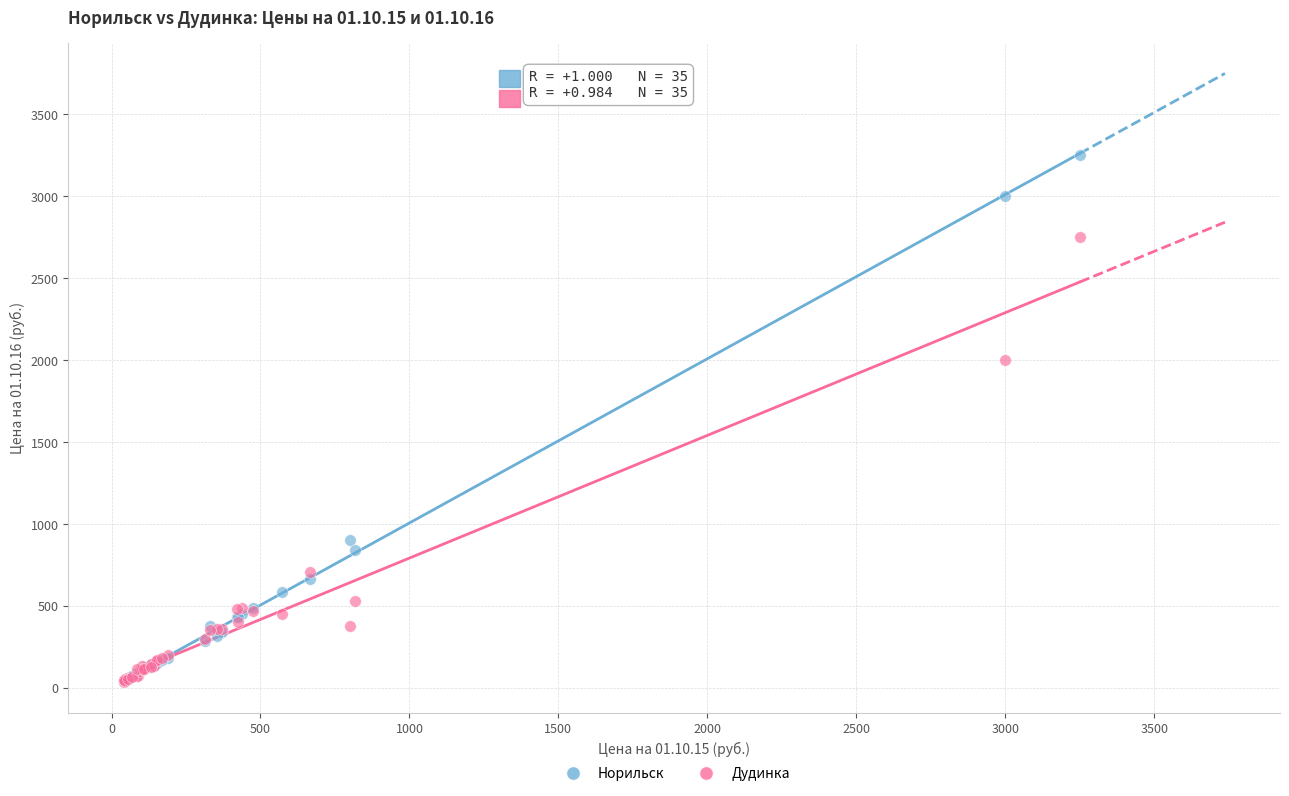

In the Дудинка series, what Y value is closest to 1392?

2000.0